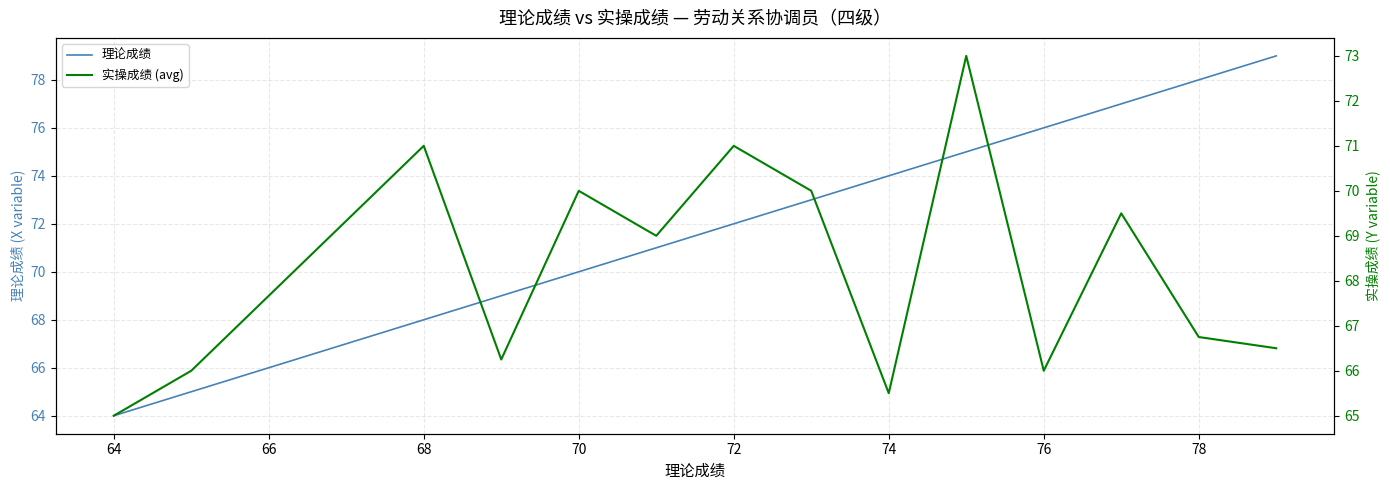

The value of 理论成绩 at 68 is 68. True or false?

True